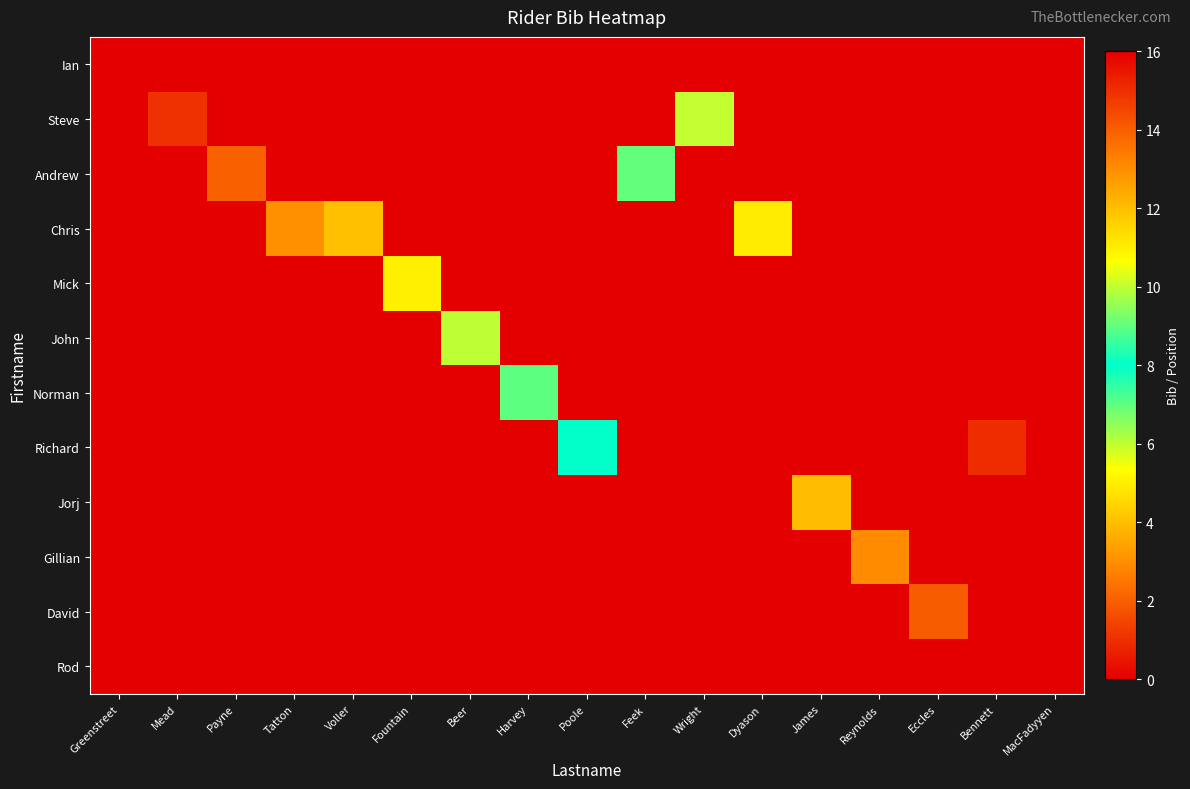

Reading left to right, what are all the values shown in this chart?

Ian: Greenstreet=0	Mead=0	Payne=0	Tatton=0	Voller=0	Fountain=0	Beer=0	Harvey=0	Poole=0	Feek=0	Wright=0	Dyason=0	James=0	Reynolds=0	Eccles=0	Bennett=0	MacFadyyen=0
Steve: Greenstreet=0	Mead=1	Payne=0	Tatton=0	Voller=0	Fountain=0	Beer=0	Harvey=0	Poole=0	Feek=0	Wright=10	Dyason=0	James=0	Reynolds=0	Eccles=0	Bennett=0	MacFadyyen=0
Andrew: Greenstreet=0	Mead=0	Payne=2	Tatton=0	Voller=0	Fountain=0	Beer=0	Harvey=0	Poole=0	Feek=9	Wright=0	Dyason=0	James=0	Reynolds=0	Eccles=0	Bennett=0	MacFadyyen=0
Chris: Greenstreet=0	Mead=0	Payne=0	Tatton=3	Voller=4	Fountain=0	Beer=0	Harvey=0	Poole=0	Feek=0	Wright=0	Dyason=11	James=0	Reynolds=0	Eccles=0	Bennett=0	MacFadyyen=0
Mick: Greenstreet=0	Mead=0	Payne=0	Tatton=0	Voller=0	Fountain=5	Beer=0	Harvey=0	Poole=0	Feek=0	Wright=0	Dyason=0	James=0	Reynolds=0	Eccles=0	Bennett=0	MacFadyyen=0
John: Greenstreet=0	Mead=0	Payne=0	Tatton=0	Voller=0	Fountain=0	Beer=6	Harvey=0	Poole=0	Feek=0	Wright=0	Dyason=0	James=0	Reynolds=0	Eccles=0	Bennett=0	MacFadyyen=0
Norman: Greenstreet=0	Mead=0	Payne=0	Tatton=0	Voller=0	Fountain=0	Beer=0	Harvey=7	Poole=0	Feek=0	Wright=0	Dyason=0	James=0	Reynolds=0	Eccles=0	Bennett=0	MacFadyyen=0
Richard: Greenstreet=0	Mead=0	Payne=0	Tatton=0	Voller=0	Fountain=0	Beer=0	Harvey=0	Poole=8	Feek=0	Wright=0	Dyason=0	James=0	Reynolds=0	Eccles=0	Bennett=15	MacFadyyen=0
Jorj: Greenstreet=0	Mead=0	Payne=0	Tatton=0	Voller=0	Fountain=0	Beer=0	Harvey=0	Poole=0	Feek=0	Wright=0	Dyason=0	James=12	Reynolds=0	Eccles=0	Bennett=0	MacFadyyen=0
Gillian: Greenstreet=0	Mead=0	Payne=0	Tatton=0	Voller=0	Fountain=0	Beer=0	Harvey=0	Poole=0	Feek=0	Wright=0	Dyason=0	James=0	Reynolds=13	Eccles=0	Bennett=0	MacFadyyen=0
David: Greenstreet=0	Mead=0	Payne=0	Tatton=0	Voller=0	Fountain=0	Beer=0	Harvey=0	Poole=0	Feek=0	Wright=0	Dyason=0	James=0	Reynolds=0	Eccles=14	Bennett=0	MacFadyyen=0
Rod: Greenstreet=0	Mead=0	Payne=0	Tatton=0	Voller=0	Fountain=0	Beer=0	Harvey=0	Poole=0	Feek=0	Wright=0	Dyason=0	James=0	Reynolds=0	Eccles=0	Bennett=0	MacFadyyen=16